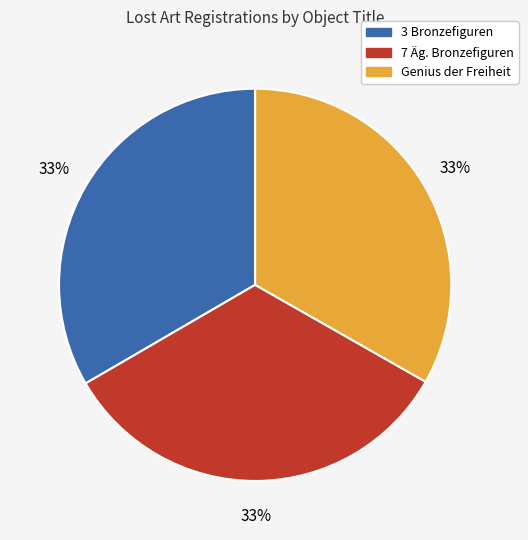

To the nearest percent, what is the average slice percentage?

33%